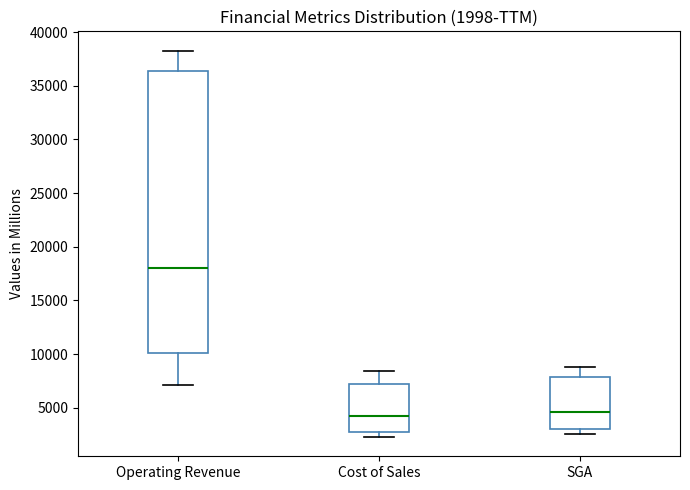

Comparing the boxes themselves (not the whiskers), which one is the tallest?

Operating Revenue